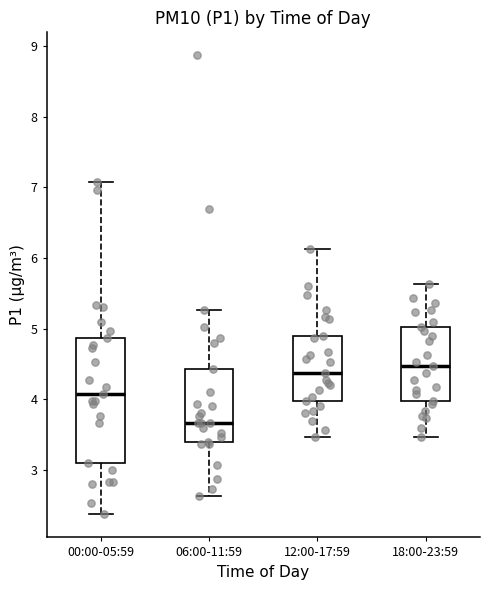

Reading left to right, transcribe this box plot: for each box, give where its median line is, the range the box spans, and where its two whiskers end, as read against the y-axis. The values are not printed on the chart, so give them approximately, as read against the axis.

00:00-05:59: median 4.1, box 3.1 to 4.9, whiskers 2.4 to 7.1
06:00-11:59: median 3.7, box 3.4 to 4.4, whiskers 2.6 to 5.3
12:00-17:59: median 4.4, box 4.0 to 4.9, whiskers 3.5 to 6.1
18:00-23:59: median 4.5, box 4.0 to 5.0, whiskers 3.5 to 5.6